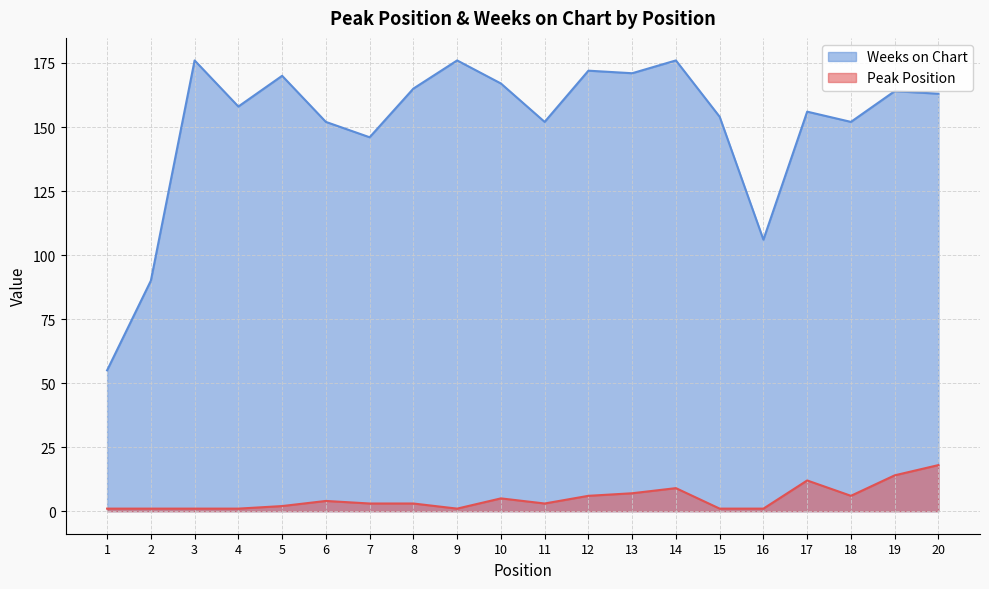

Rank the series by their average value, from highest to lowest.

Weeks on Chart, Peak Position